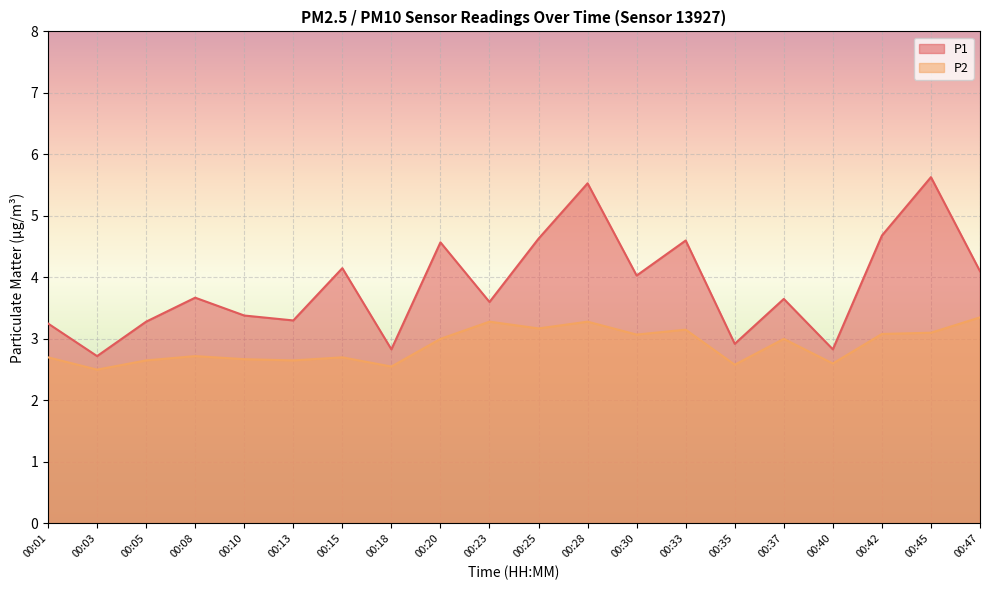

Reading left to right, what are all the values shown in this chart?

P1: 00:01=3.2	00:03=2.7	00:05=3.3	00:08=3.7	00:10=3.4	00:13=3.3	00:15=4.2	00:18=2.8	00:20=4.6	00:23=3.6	00:25=4.6	00:28=5.5	00:30=4.0	00:33=4.6	00:35=2.9	00:37=3.6	00:40=2.8	00:42=4.7	00:45=5.6	00:47=4.1
P2: 00:01=2.7	00:03=2.5	00:05=2.6	00:08=2.7	00:10=2.7	00:13=2.6	00:15=2.7	00:18=2.5	00:20=3.0	00:23=3.3	00:25=3.2	00:28=3.3	00:30=3.1	00:33=3.1	00:35=2.6	00:37=3.0	00:40=2.6	00:42=3.1	00:45=3.1	00:47=3.4